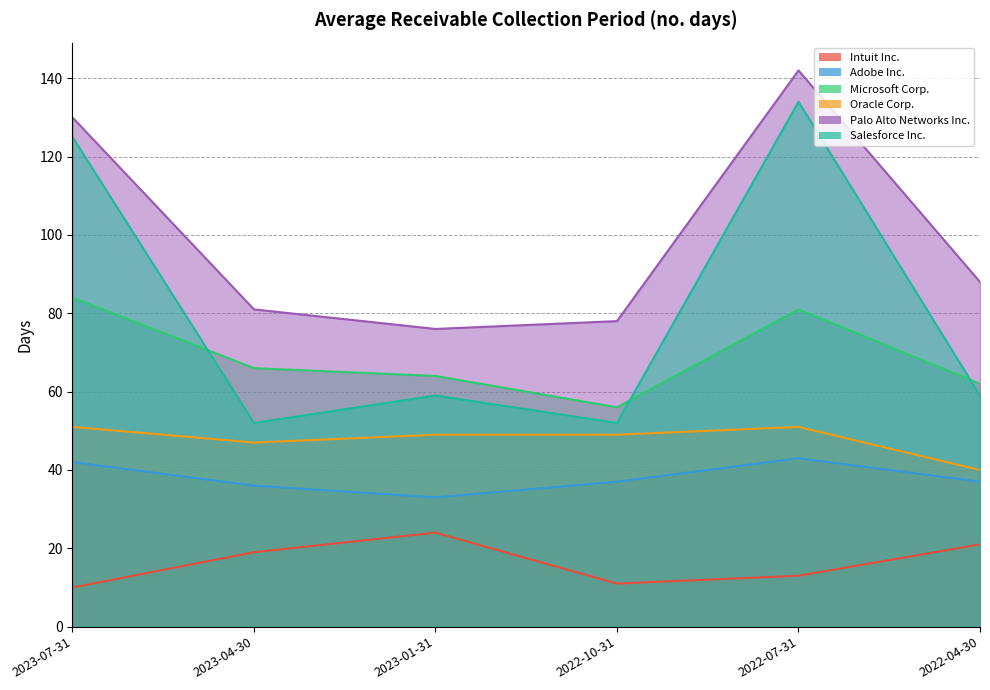

True or false: Salesforce Inc. and Palo Alto Networks Inc. cross at least once.

False